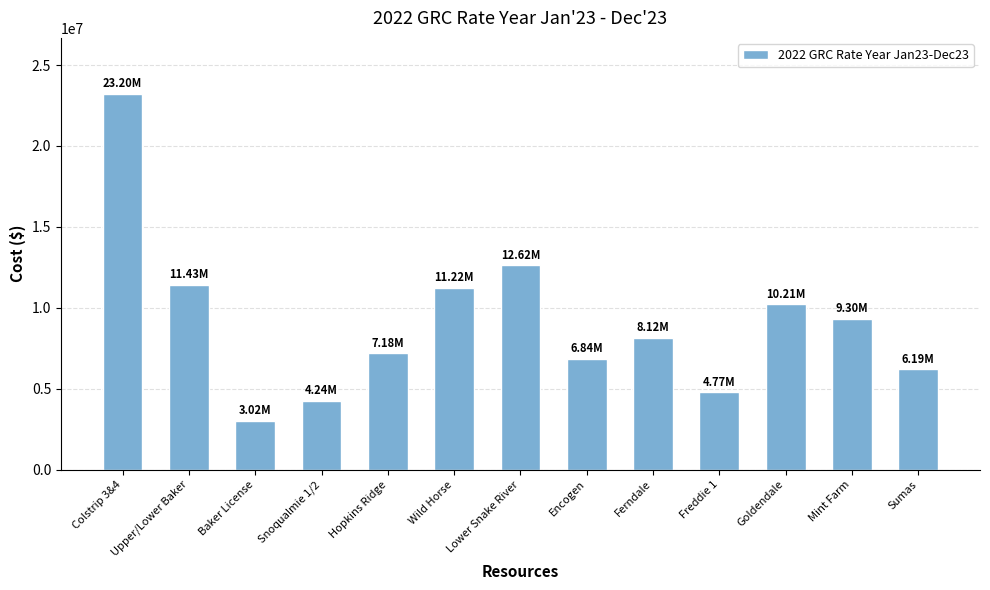

The chart shows a value of 10214761.5 at Goldendale. True or false?

True